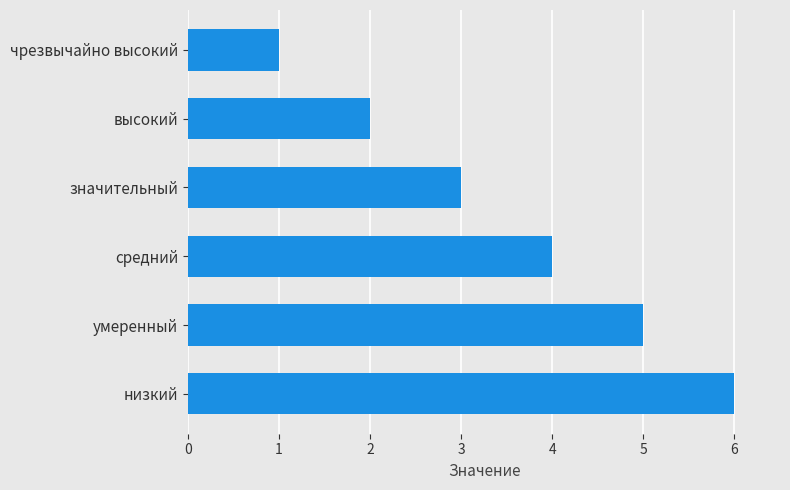

List the labels in order of value, largest first.

низкий, умеренный, средний, значительный, высокий, чрезвычайно высокий